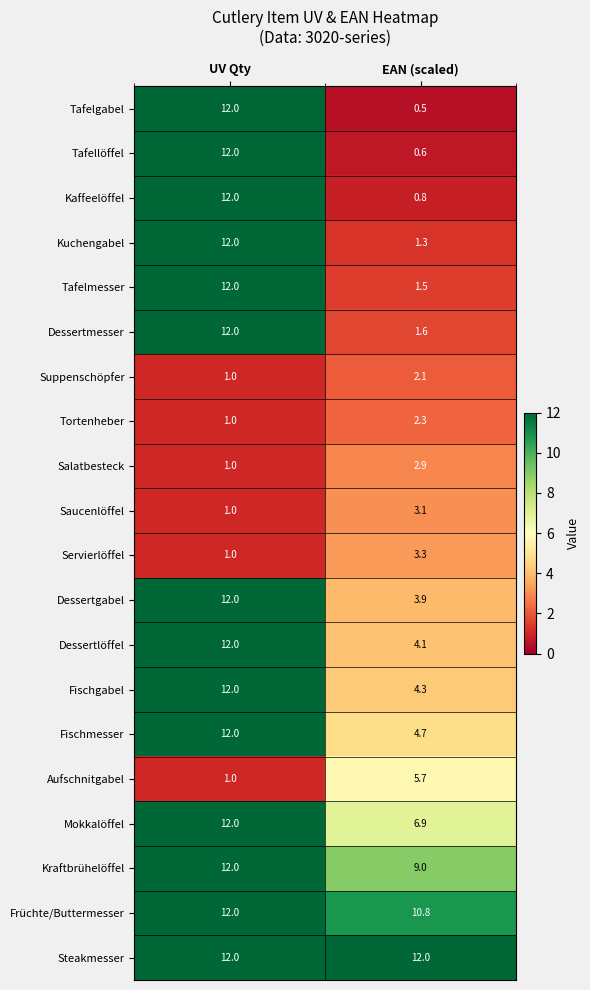

Is it true that Suppenschöpfer equals 1.0 at UV Qty?

True